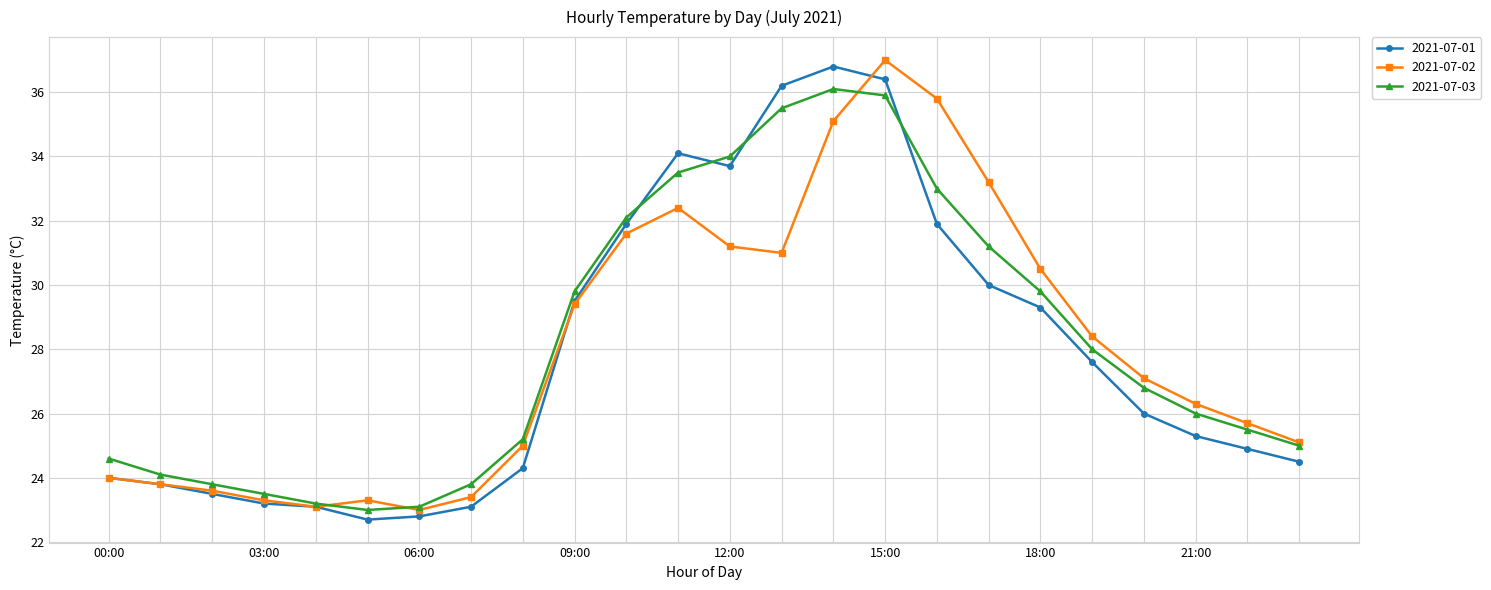

What is the difference between the maximum and minimum values in the 2021-07-02 series?

14.0